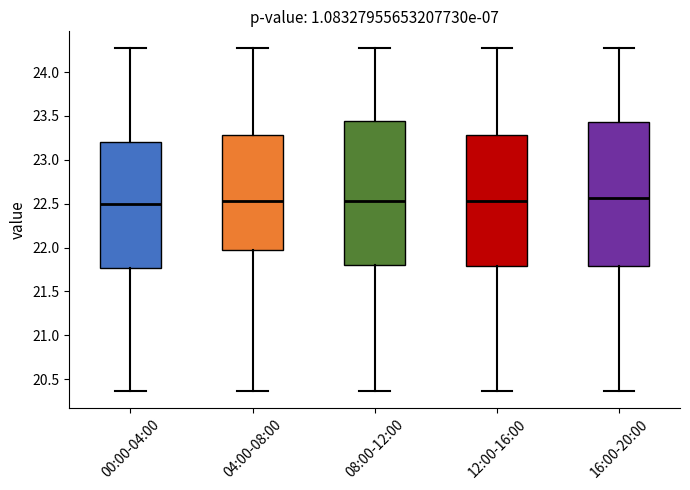

Where is the upper edge of the box for 00:00-04:00 on the y-axis? The values are not printed on the chart, so give them approximately, as read against the axis.

23.20